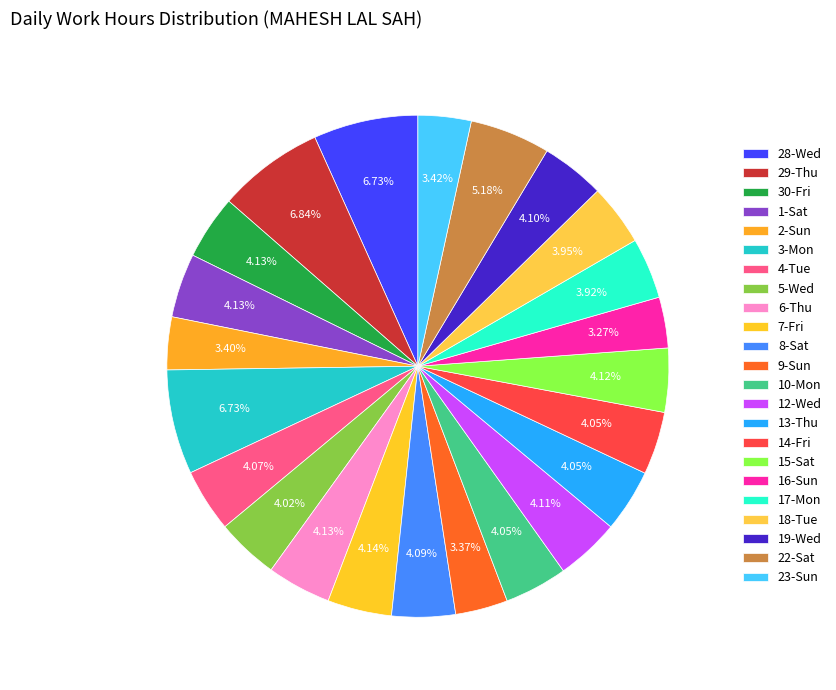

What percentage is the 18-Tue slice, to the nearest percent?

4%